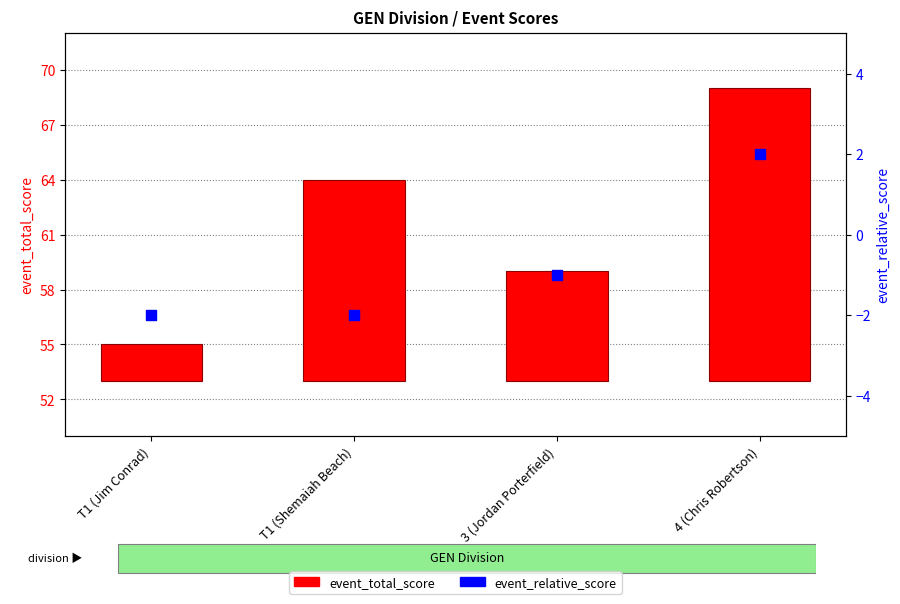

Which series has the widest spread of Y values?

event_total_score